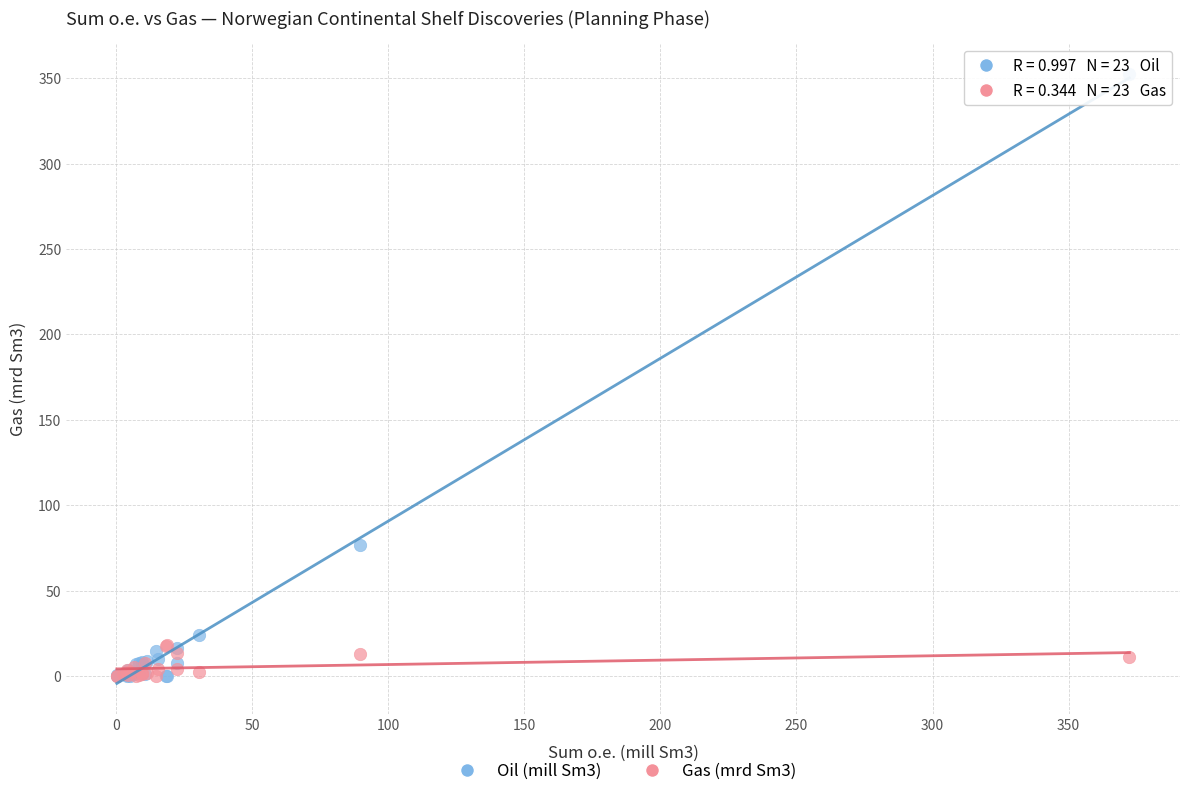

Across all series, what Y value is closest to 176?

76.8